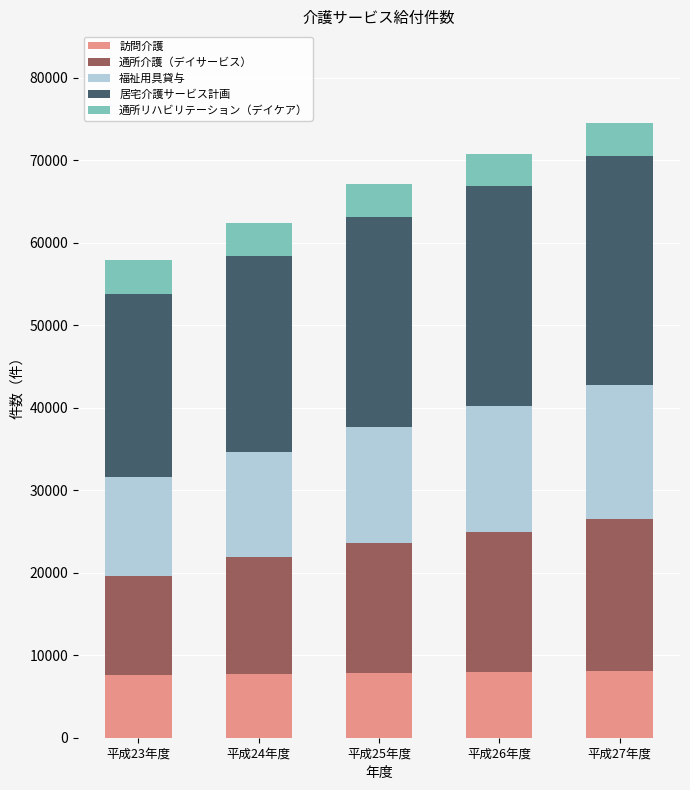

What is the minimum value for 訪問介護?

7582